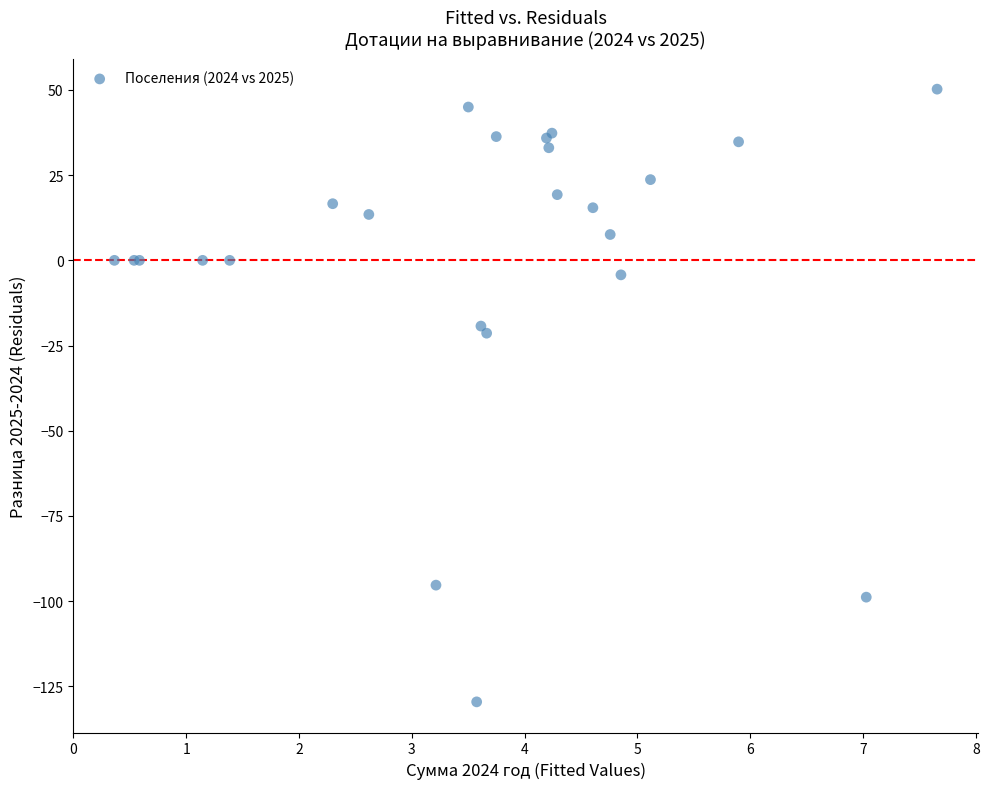

What Y value in the scatter plot is closest to -39?

-21.4